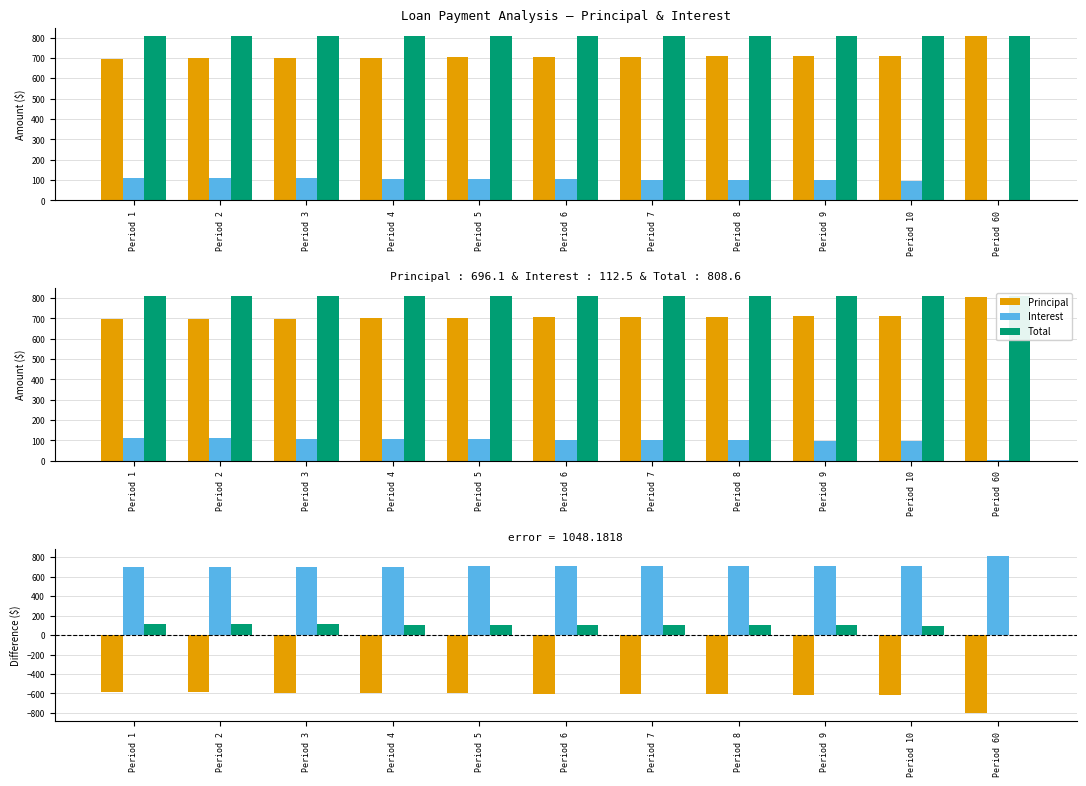

How many data points does each series have?

11